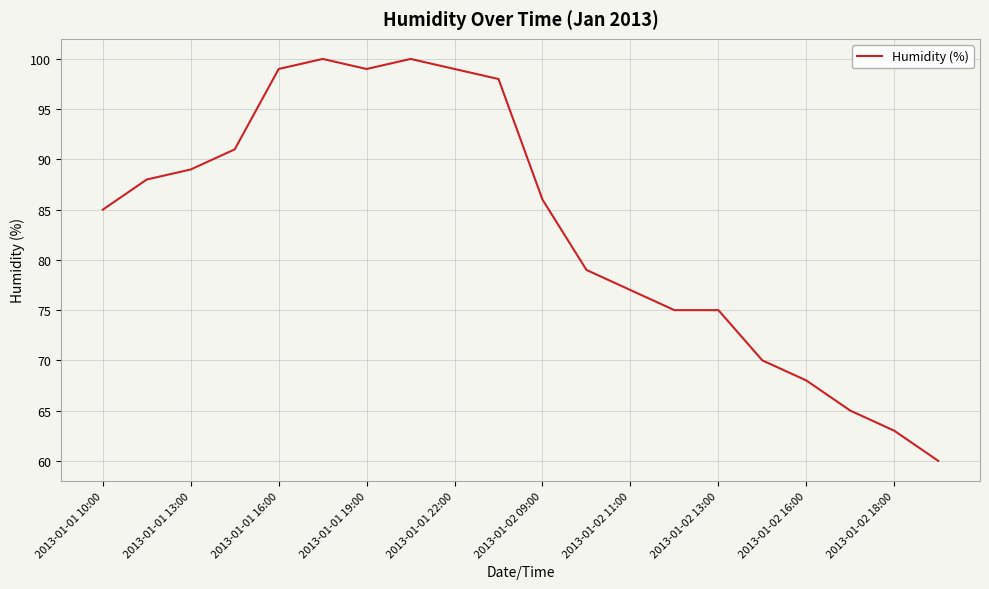

Reading right to left, transcribe all the data shown in this chart.

60	63	65	68	70	75	75	77	79	86	98	99	100	99	100	99	91	89	88	85